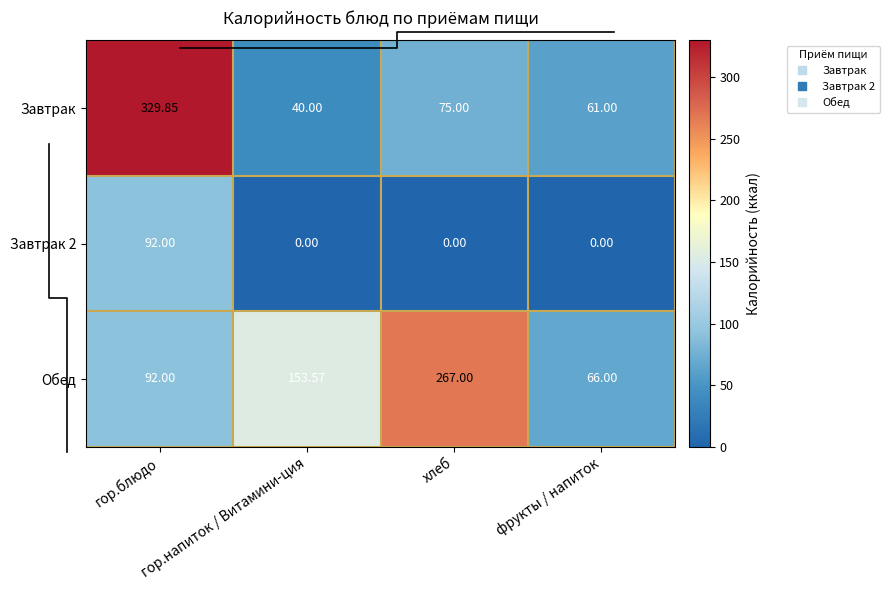

Where does the Обед series first go above 153?

гор.напиток / Витамини-ция